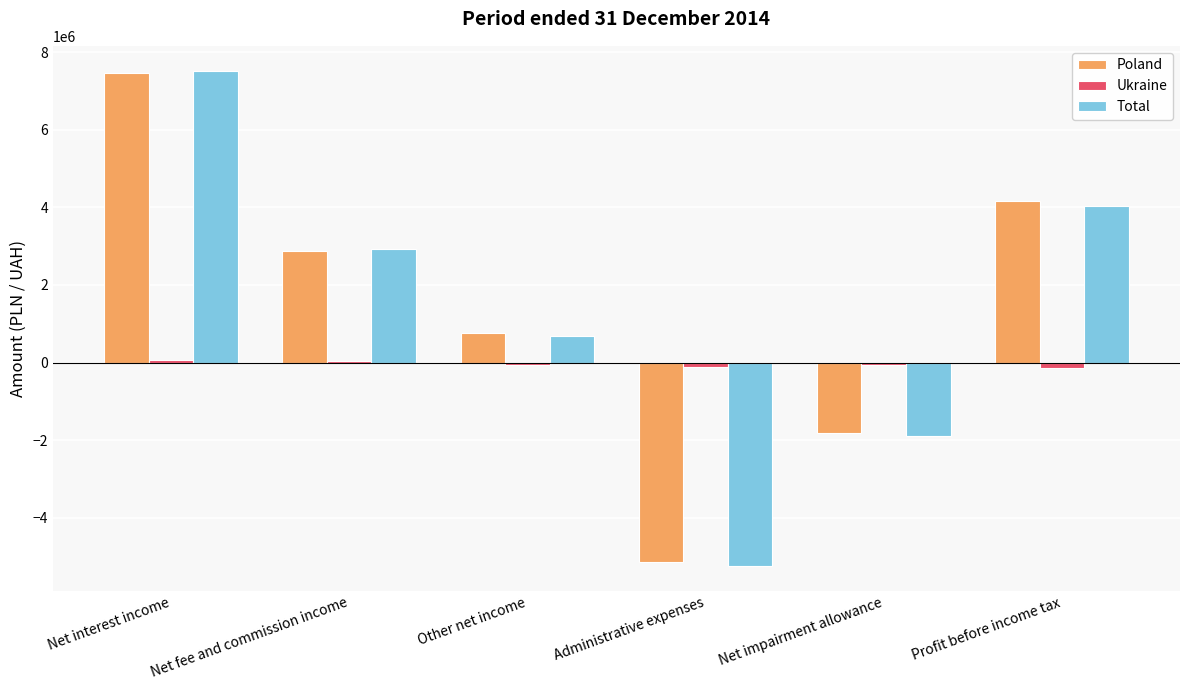

What is the difference between the maximum and minimum values in the Ukraine series?

215799